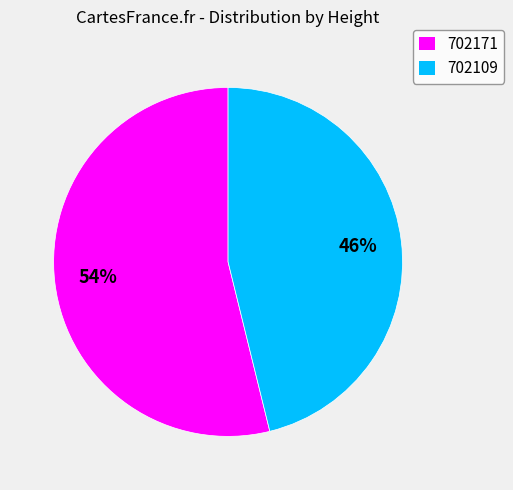

To the nearest percent, what is the average slice percentage?

50%